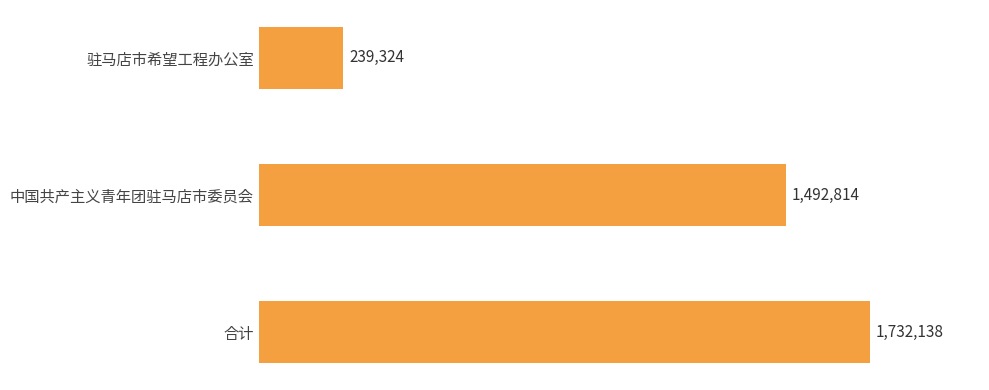

Are the bars horizontal?

Yes